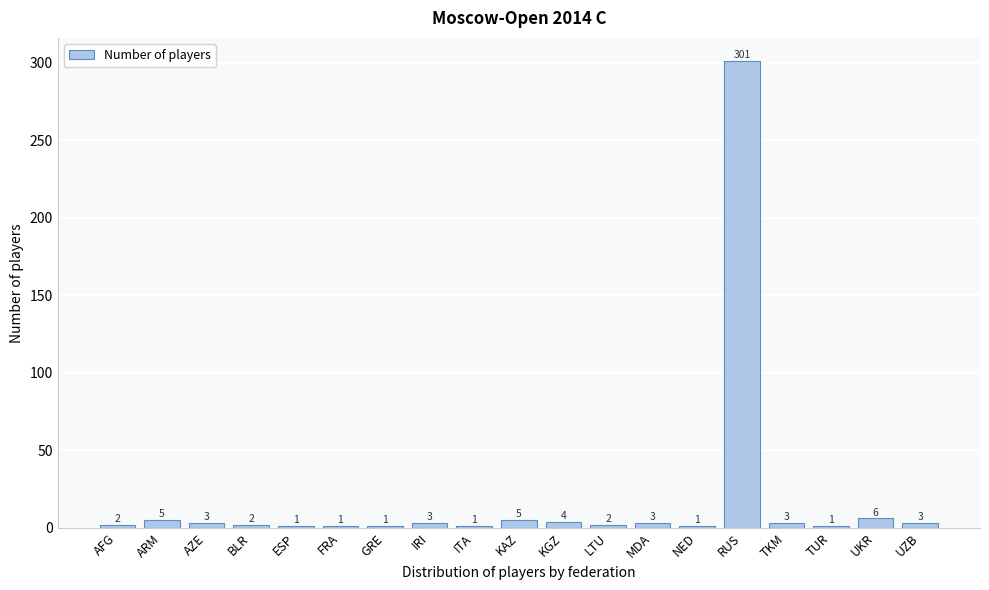

Reading right to left, list all the values displayed in this chart.

3	6	1	3	301	1	3	2	4	5	1	3	1	1	1	2	3	5	2